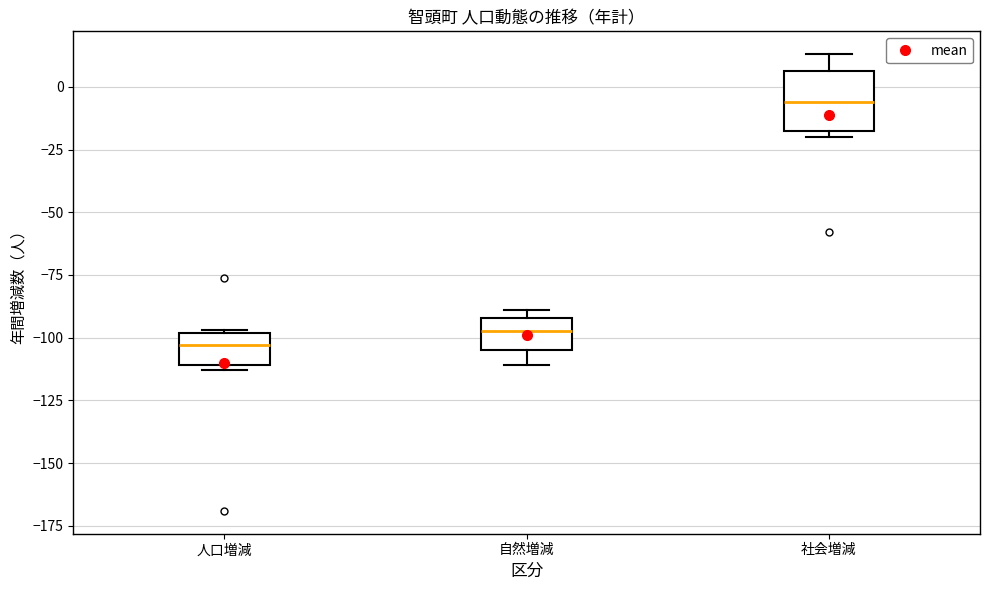

Where is the upper edge of the box for 社会増減 on the y-axis? The values are not printed on the chart, so give them approximately, as read against the axis.

5